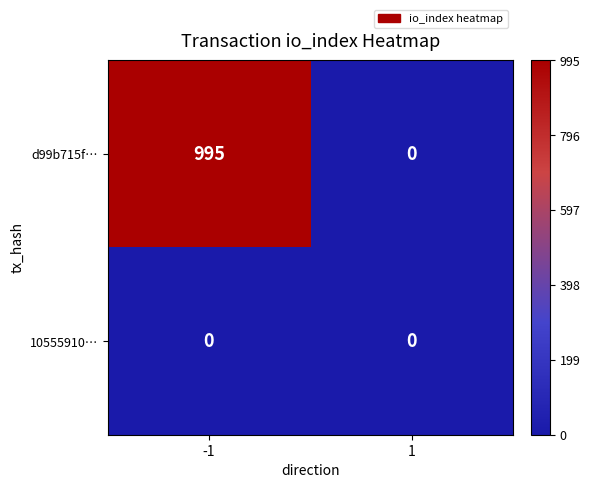

What is the difference between the d99b715f… values at -1 and 1?

995